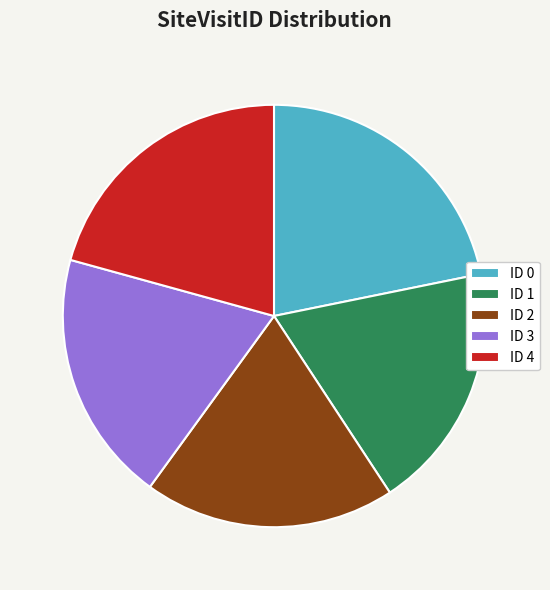

The ID 0 slice represents 22% of the pie. True or false?

True